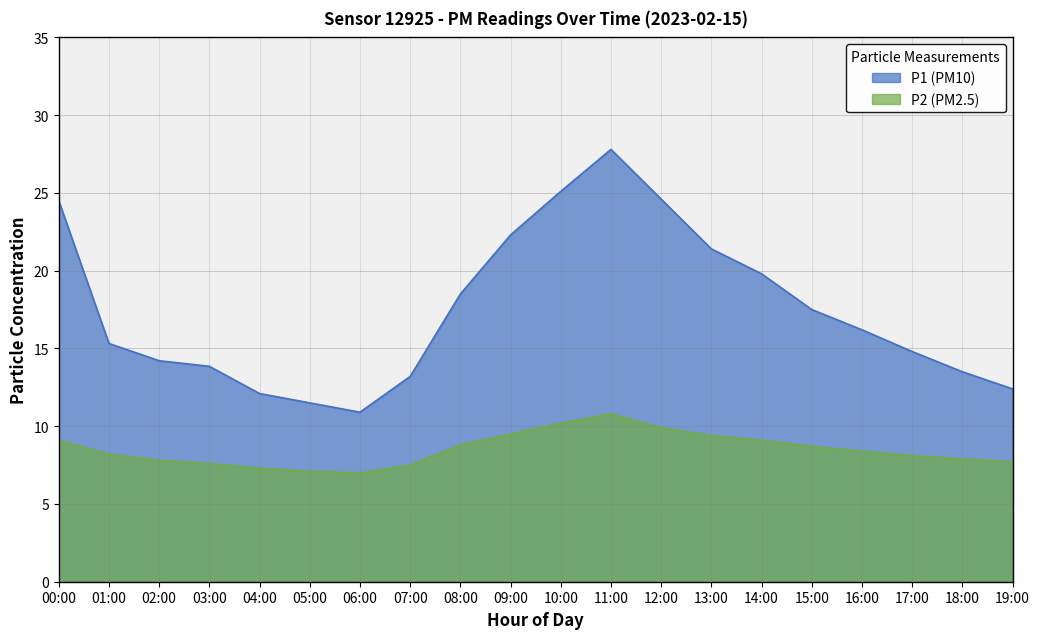

What is the difference between the maximum and minimum values in the P2 series?

3.8